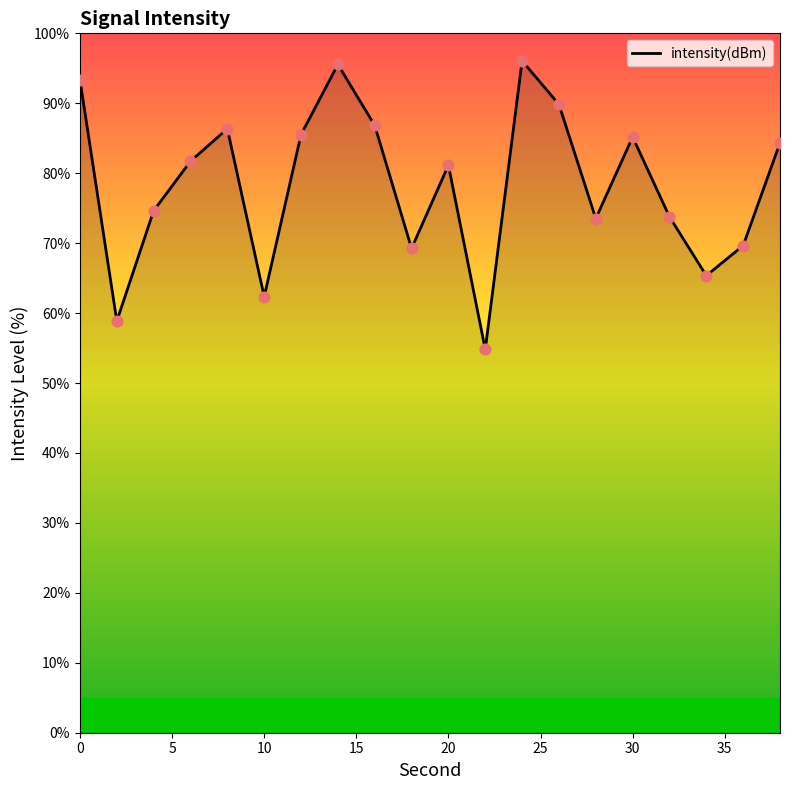

What is the maximum value shown in the chart?

96.1